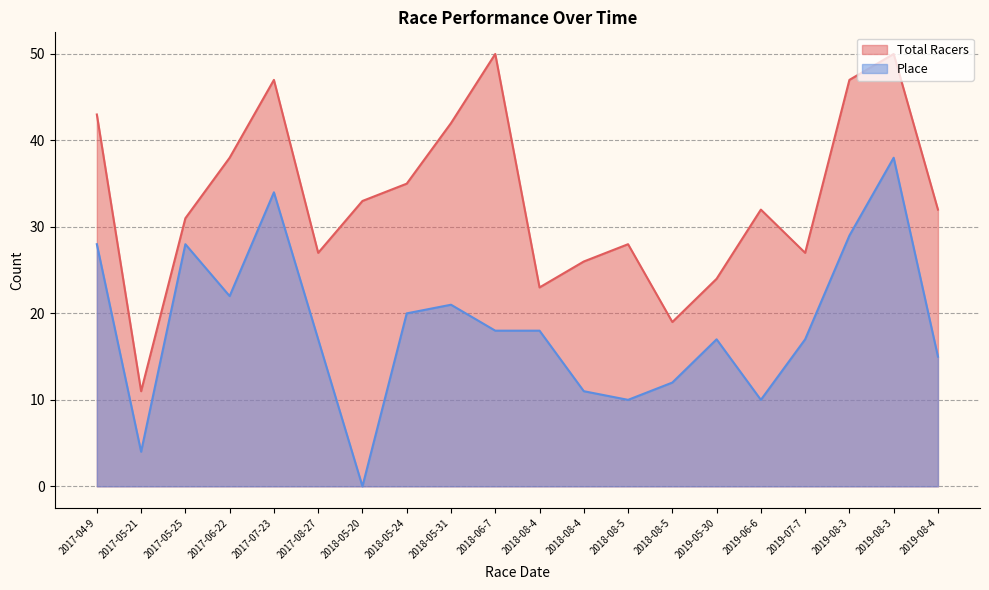

Which category has the lowest value across all series?

2018-05-20